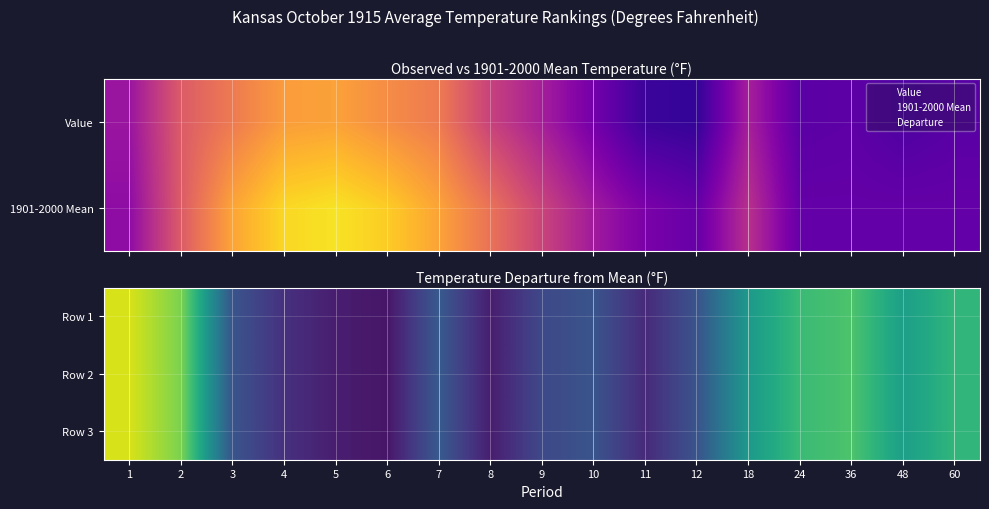

Where does the Row 2 series first go above -2?

1